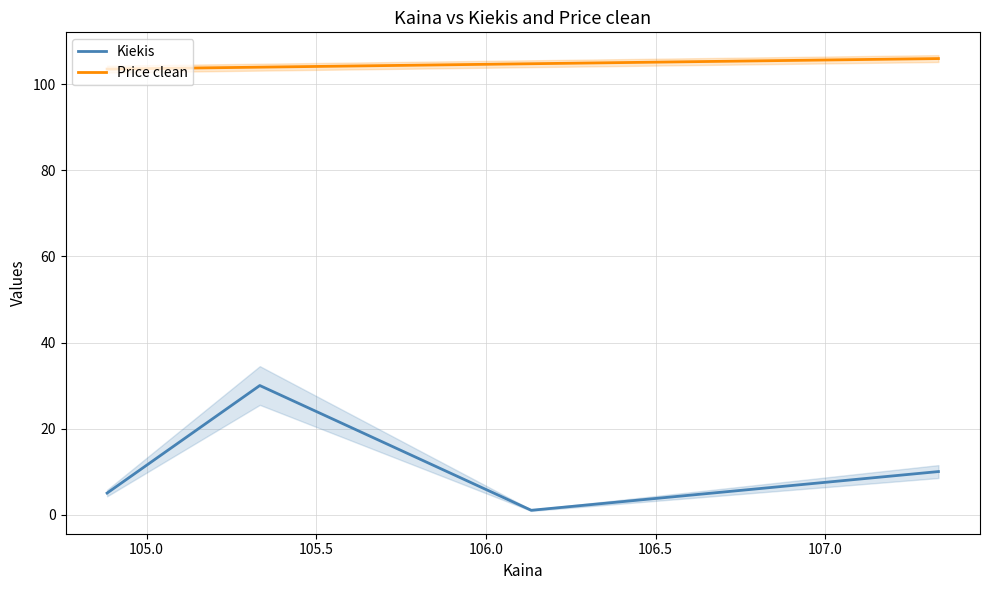

Reading left to right, extract all data points from this chart.

Kiekis: 5.0	30.0	1.0	10.0
Price clean: 103.5	104.0	104.8	106.0